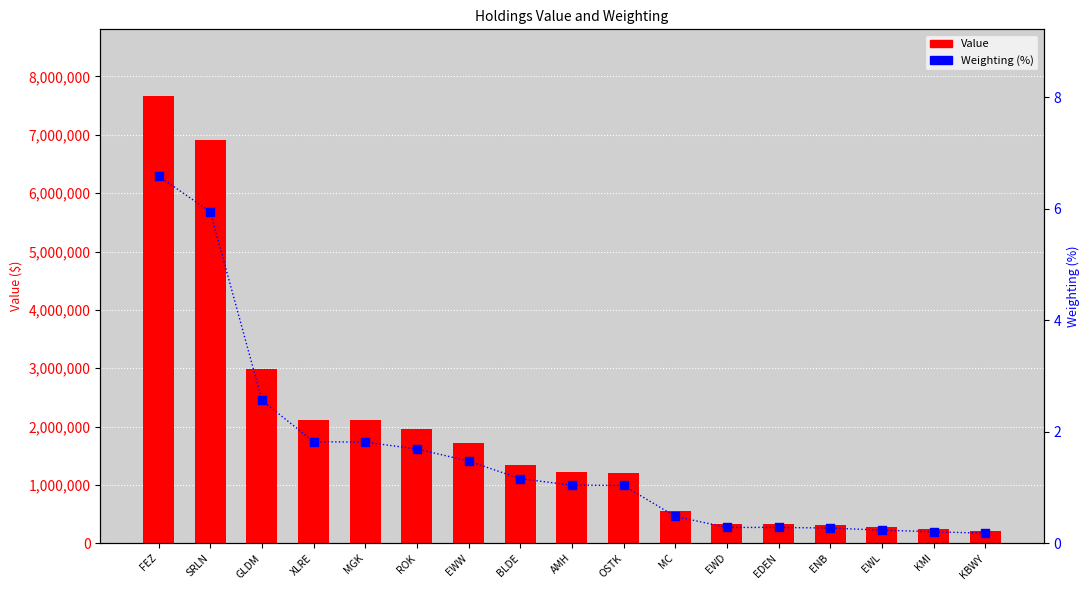

What is the total value across all series at KBWY?

208000.2